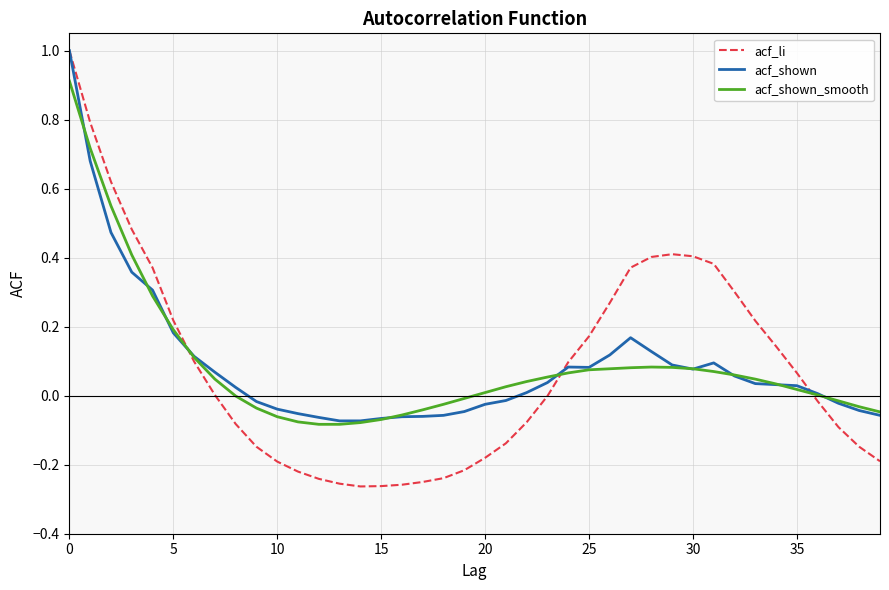

Which series has the widest spread of values?

acf_li